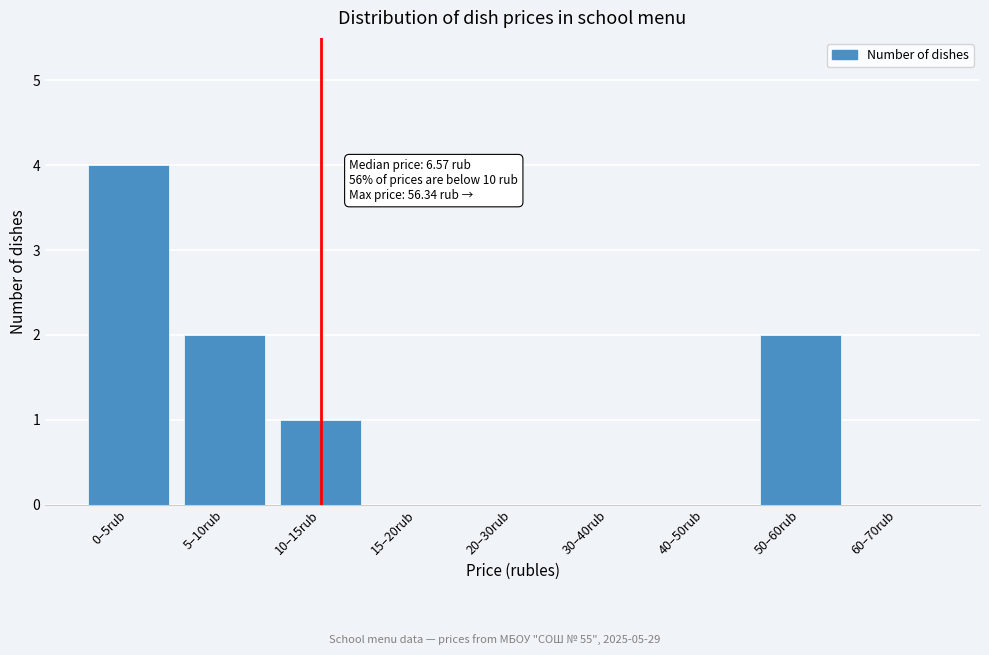

Reading left to right, transcribe all the data shown in this chart.

0–5rub=4	5–10rub=2	10–15rub=1	15–20rub=0	20–30rub=0	30–40rub=0	40–50rub=0	50–60rub=2	60–70rub=0